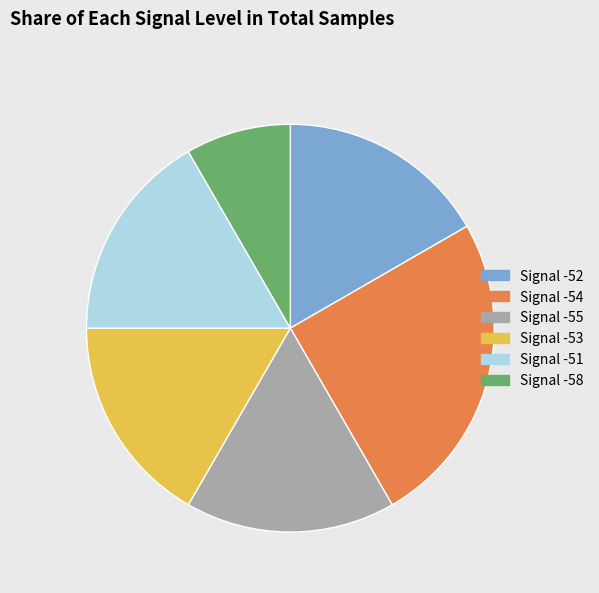

Is there a majority slice in this chart?

No